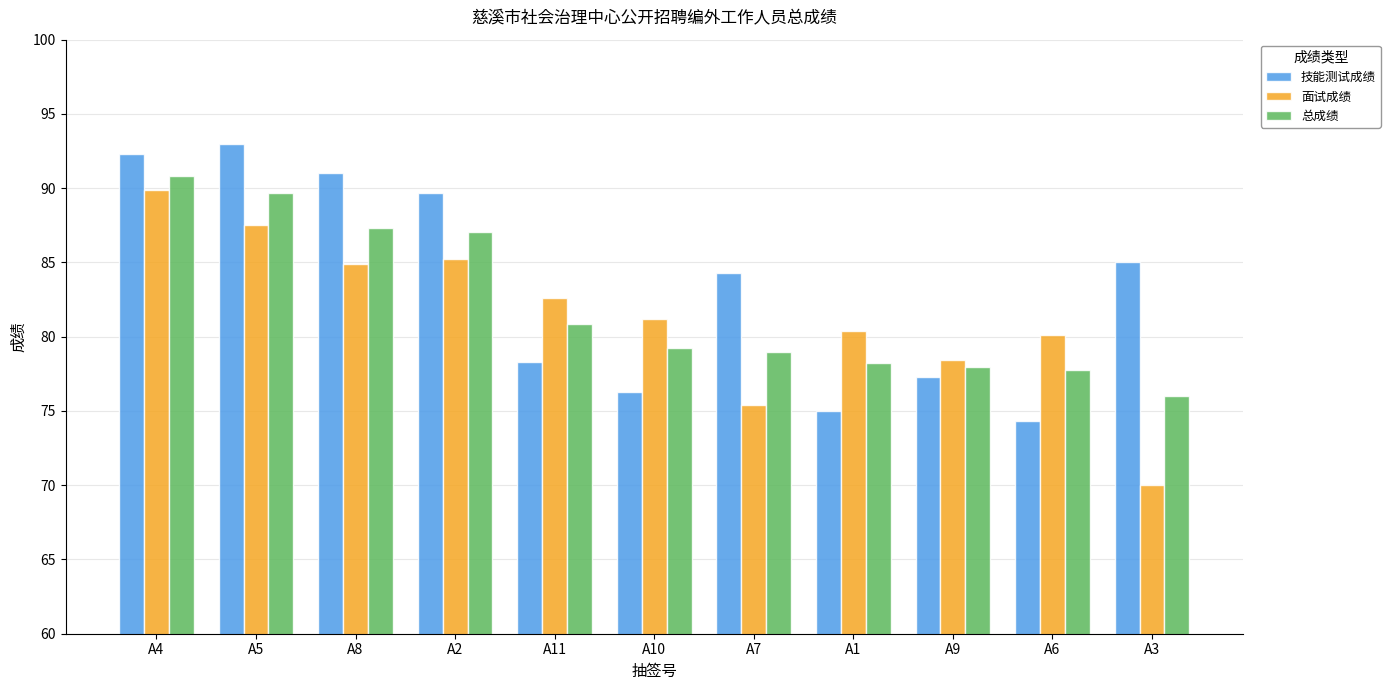

The value of 总成绩 at A10 is 43.7. True or false?

False